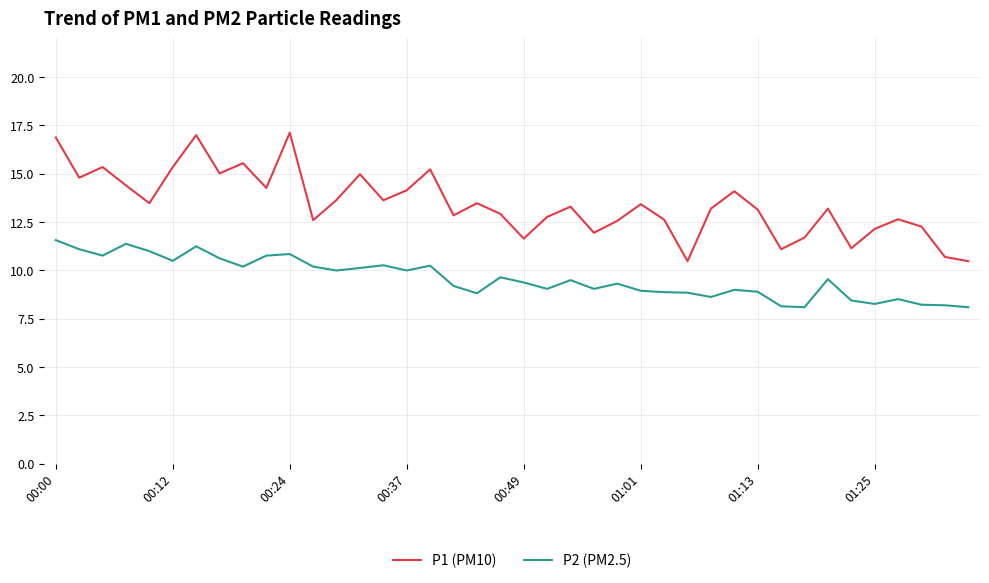

Which series has the largest range (max minus min)?

P1 (PM10)